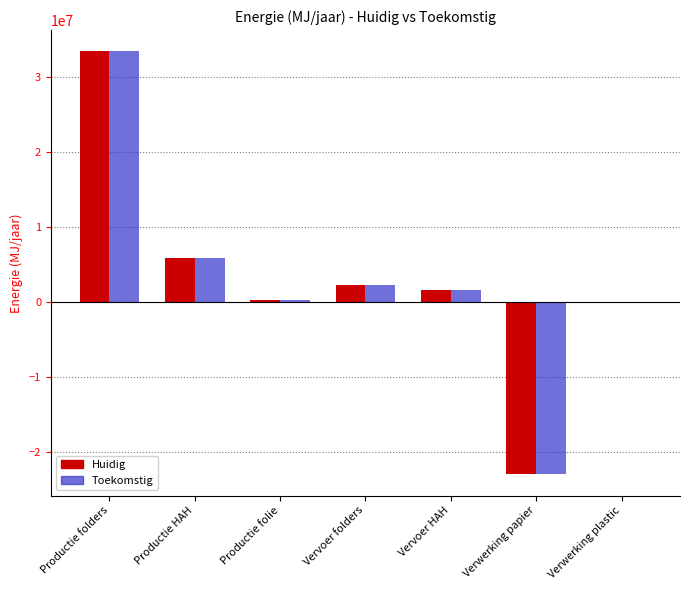

Which category has the highest value across all series?

Productie folders